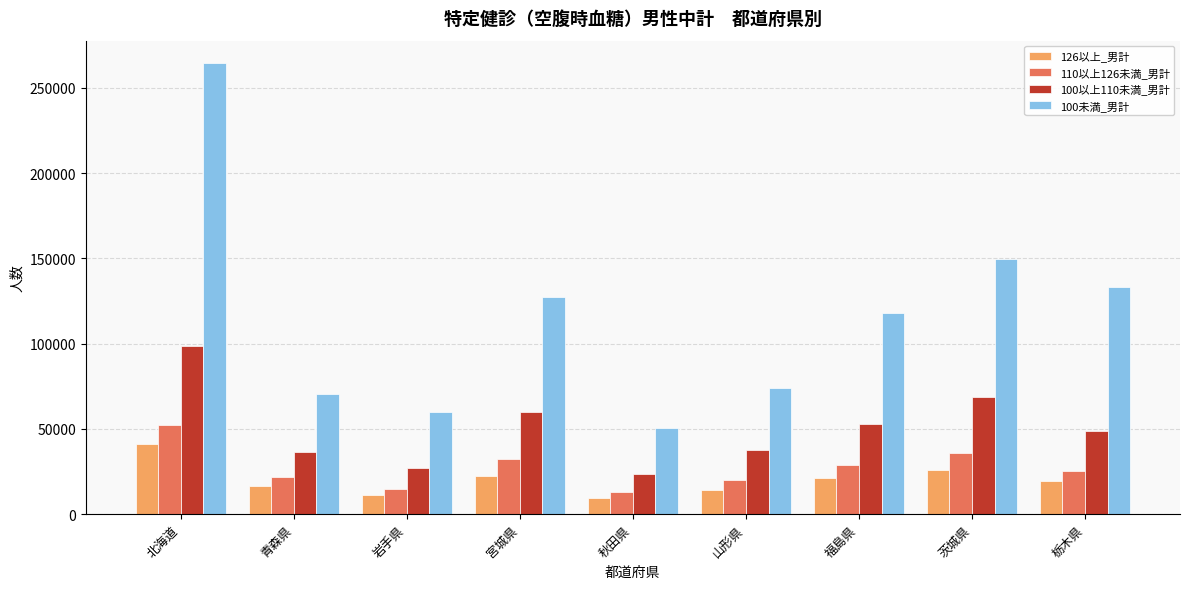

What is the difference between the 100以上110未満_男計 values at 山形県 and 栃木県?

11692